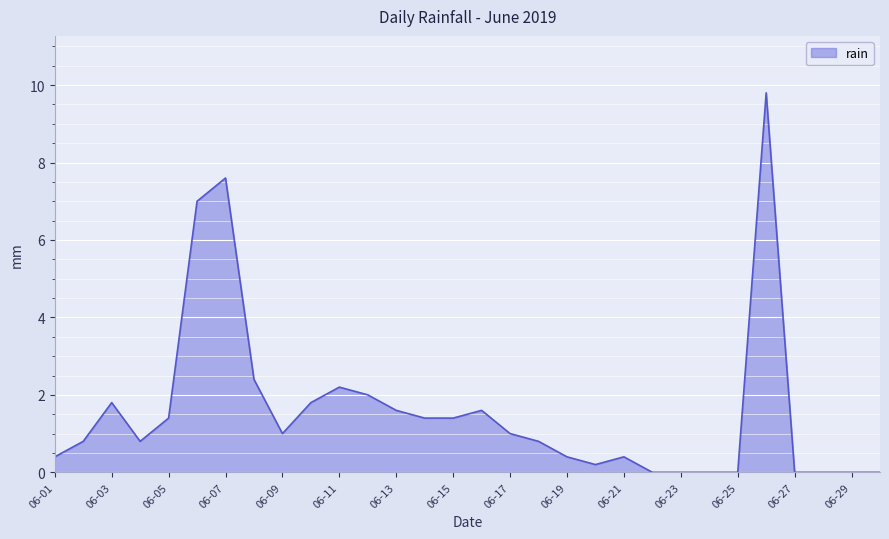

What is the greatest value displayed?

9.8